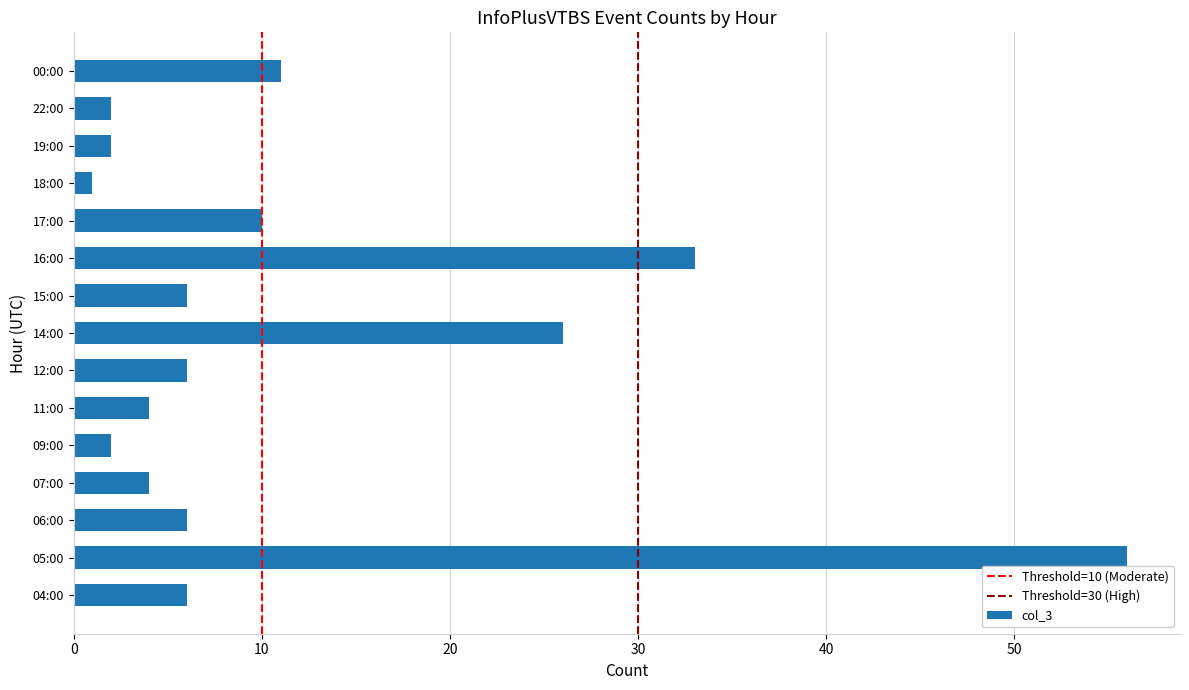

The chart shows a value of 2 at 22:00. True or false?

True